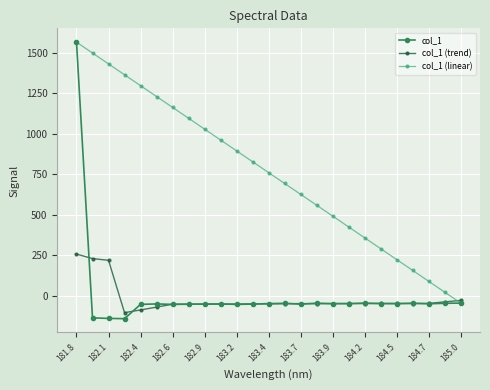

True or false: col_1 (trend) has more than 0 points higher than both neighbors.

True